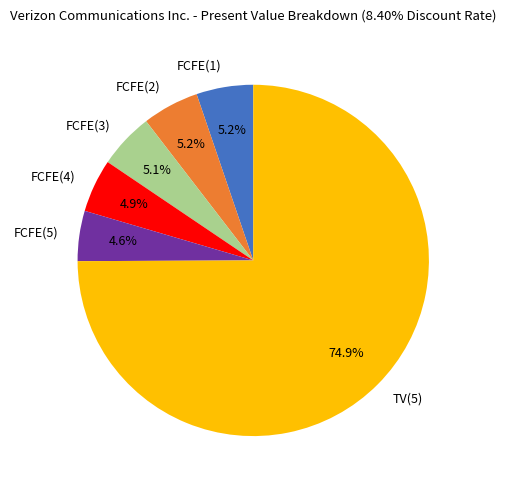

Approximately how many times larger is the value at FCFE(4) compared to FCFE(3)?

1.0